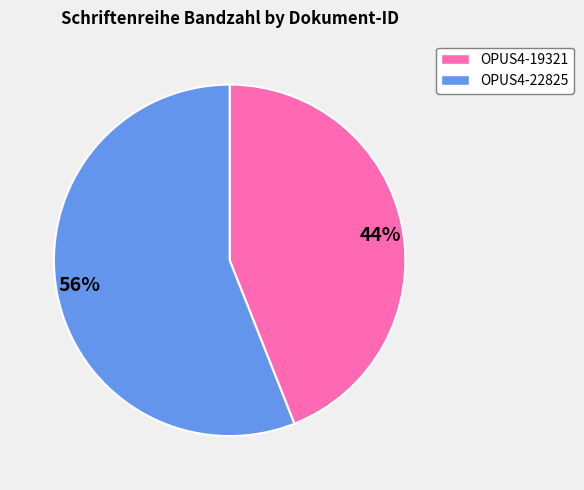

Approximately how many times larger is the value at 56% compared to 44%?

1.3